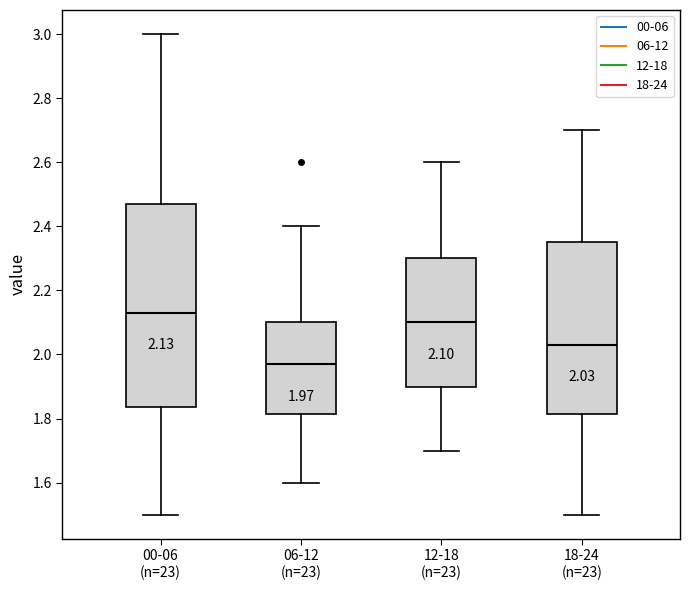

Which box's median line is the highest?

00-06 (n=23)